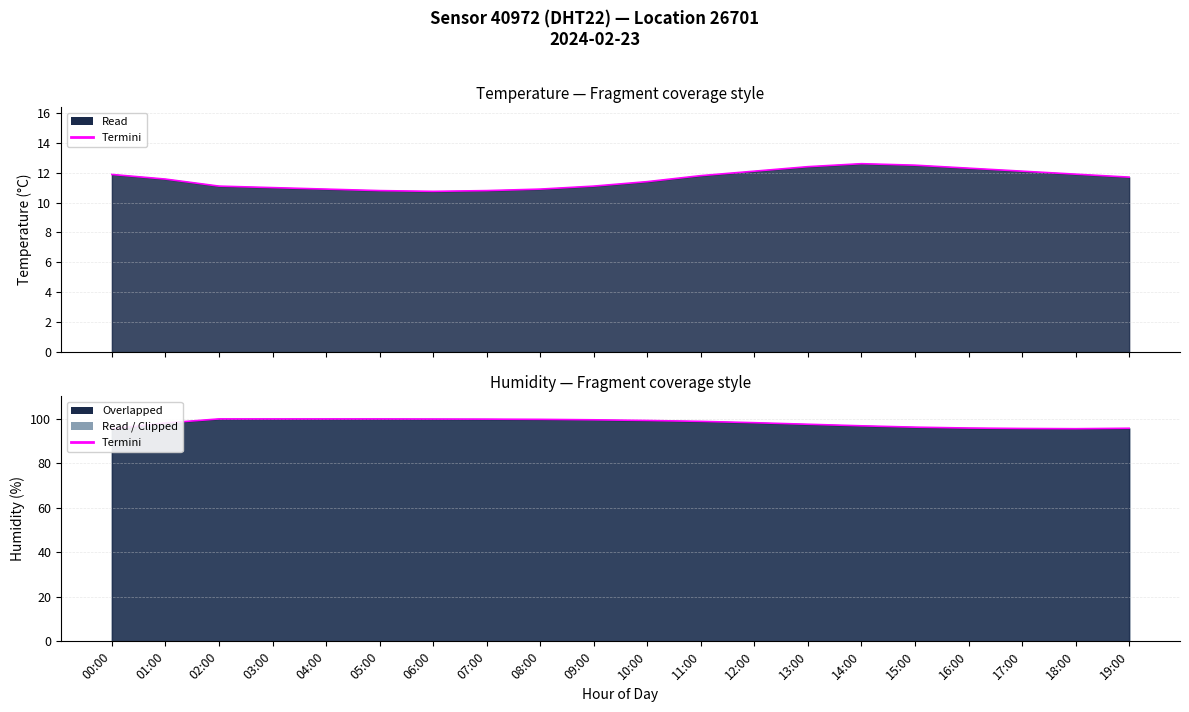

Is it true that the value at 12:00 is 20.1?

False